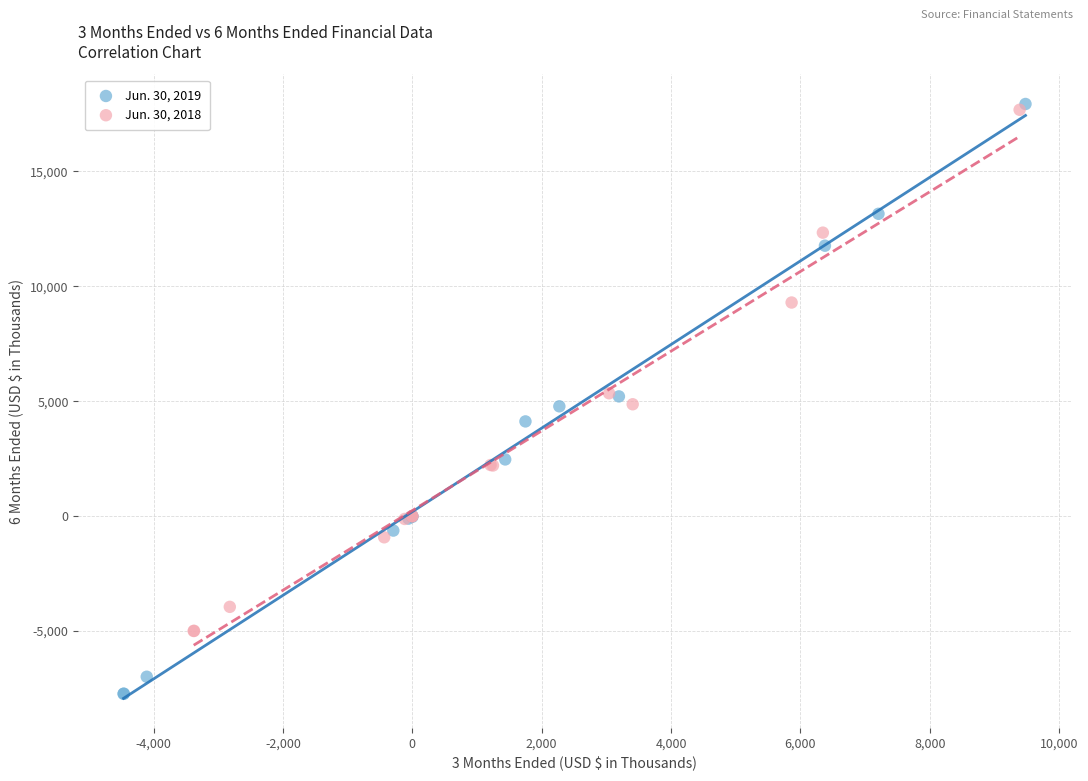

Which series has the widest spread of Y values?

Jun. 30, 2019